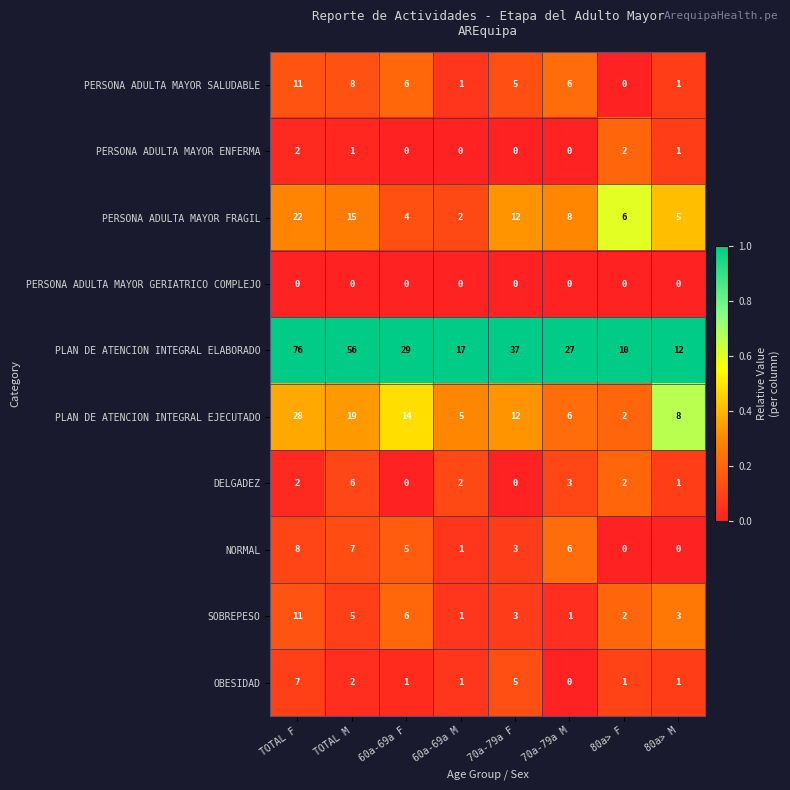

How many distinct data groups are displayed?

10